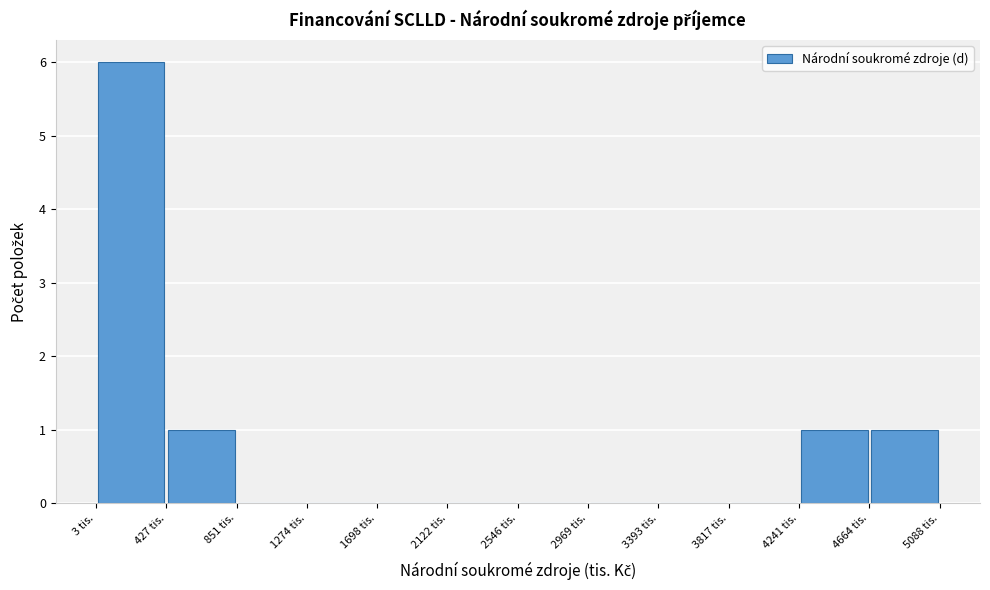

How tall is the bar that spans 4650 to 5100 on the x-axis? Neither the bar edges nor the heights are printed on the chart, so give them approximately, as read against the axes.

1